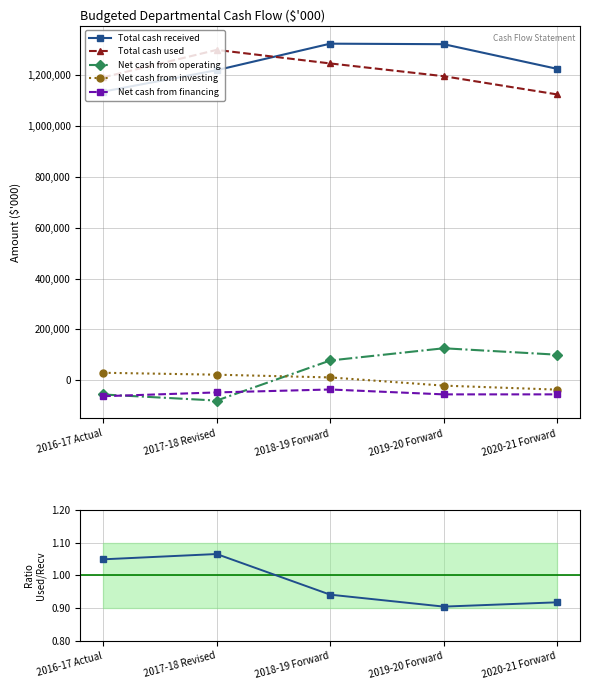

What is the greatest value displayed?

1323607.0